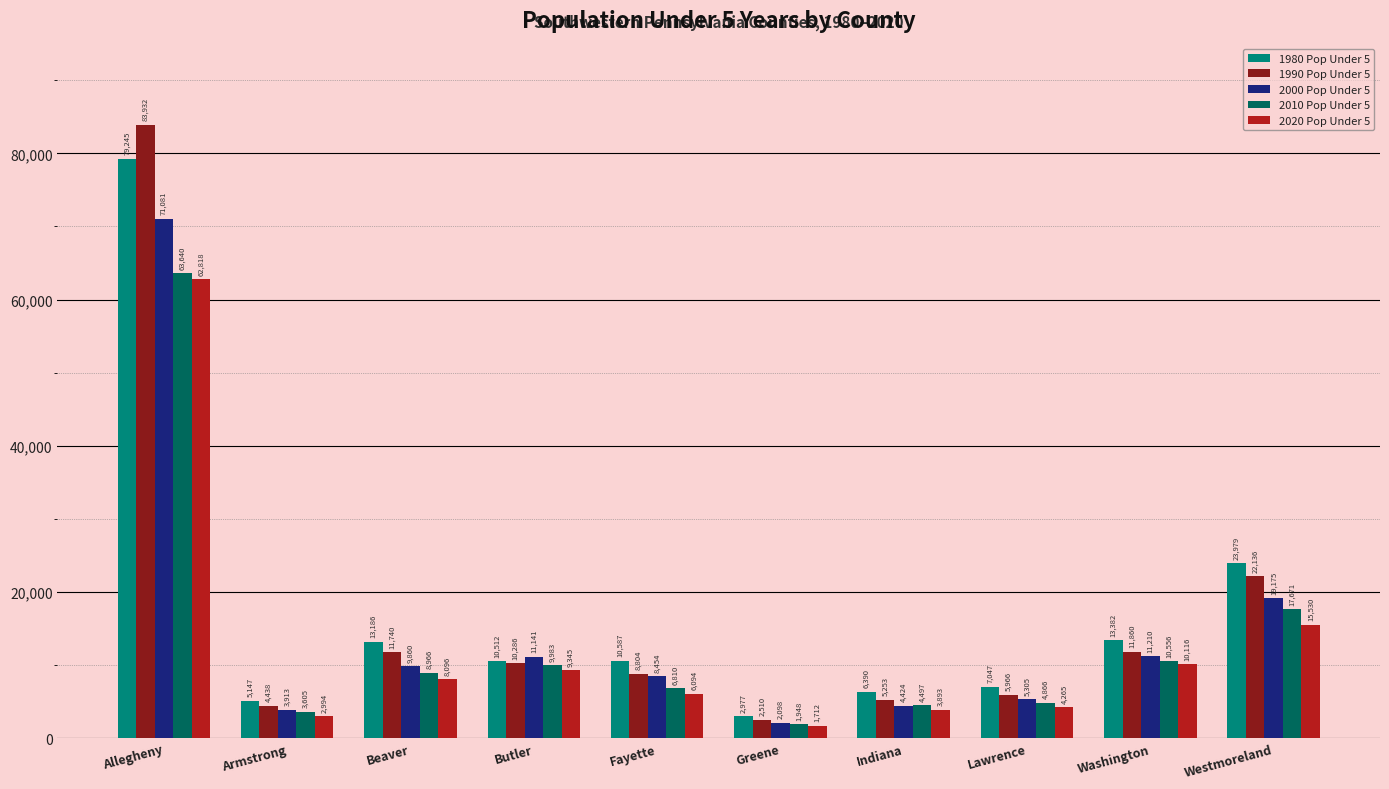

What position from the left is Fayette?

5